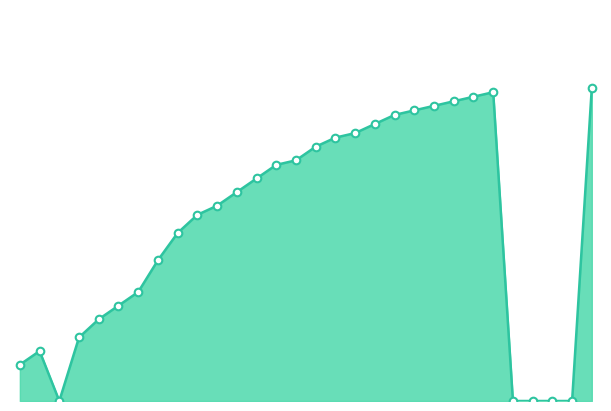

How many lines are shown in the chart?

1